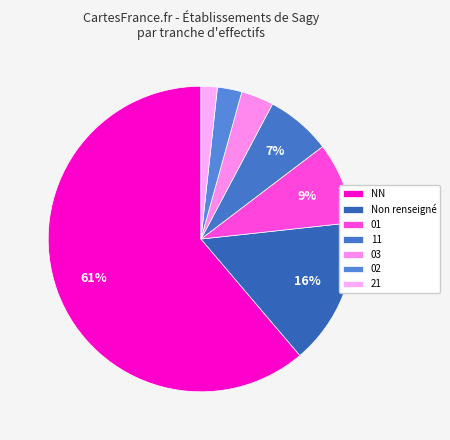

What is the smallest slice in the pie chart?

21